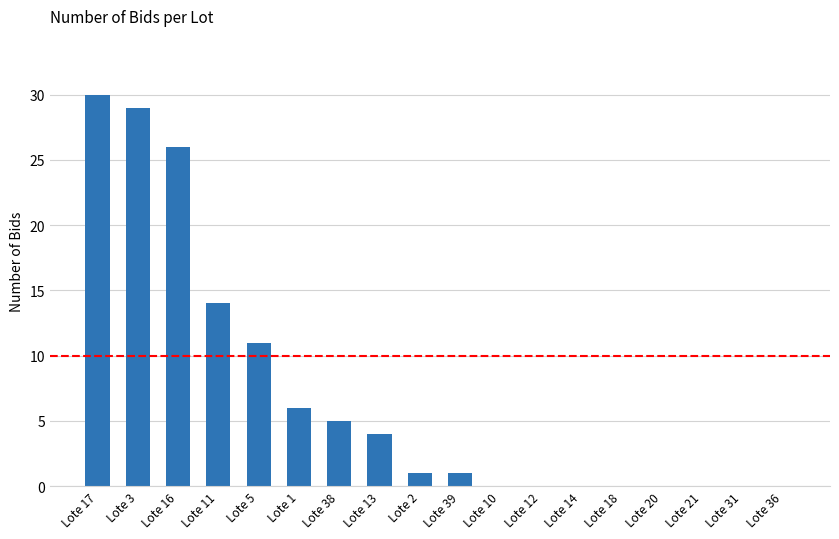

Does the chart contain stacked bars?

No